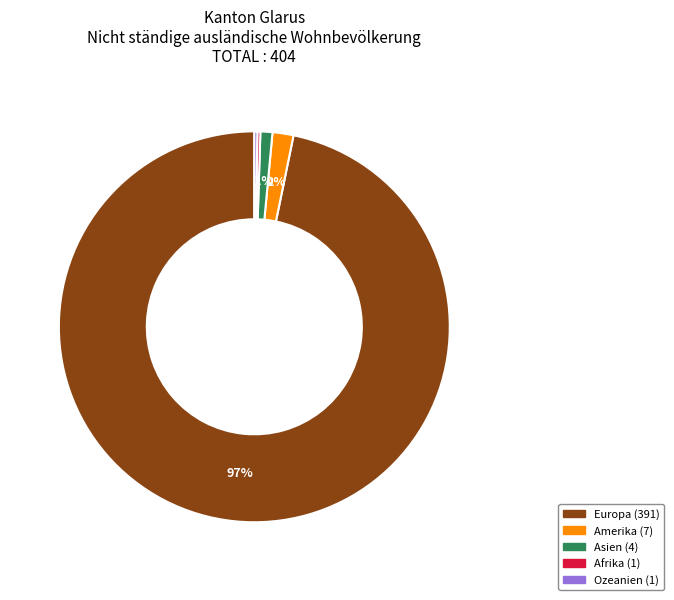

Is there a majority slice in this chart?

Yes